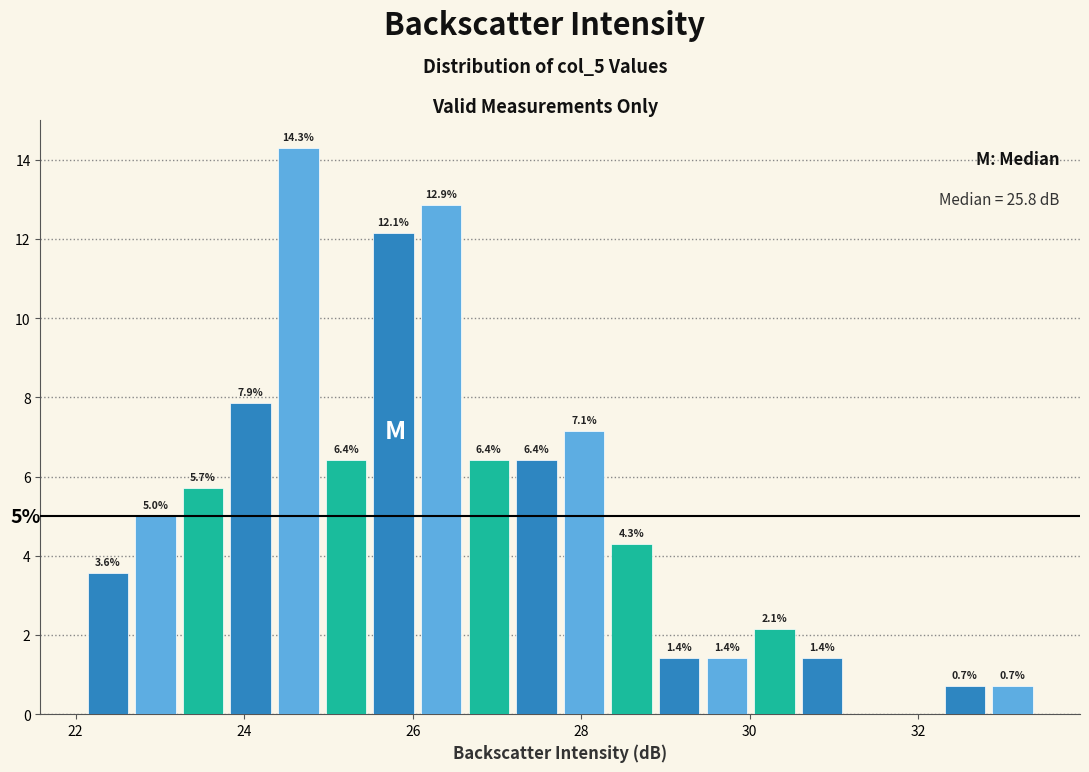

Read against the x-axis, roughly where is the centre of the tallest bar?

24.6